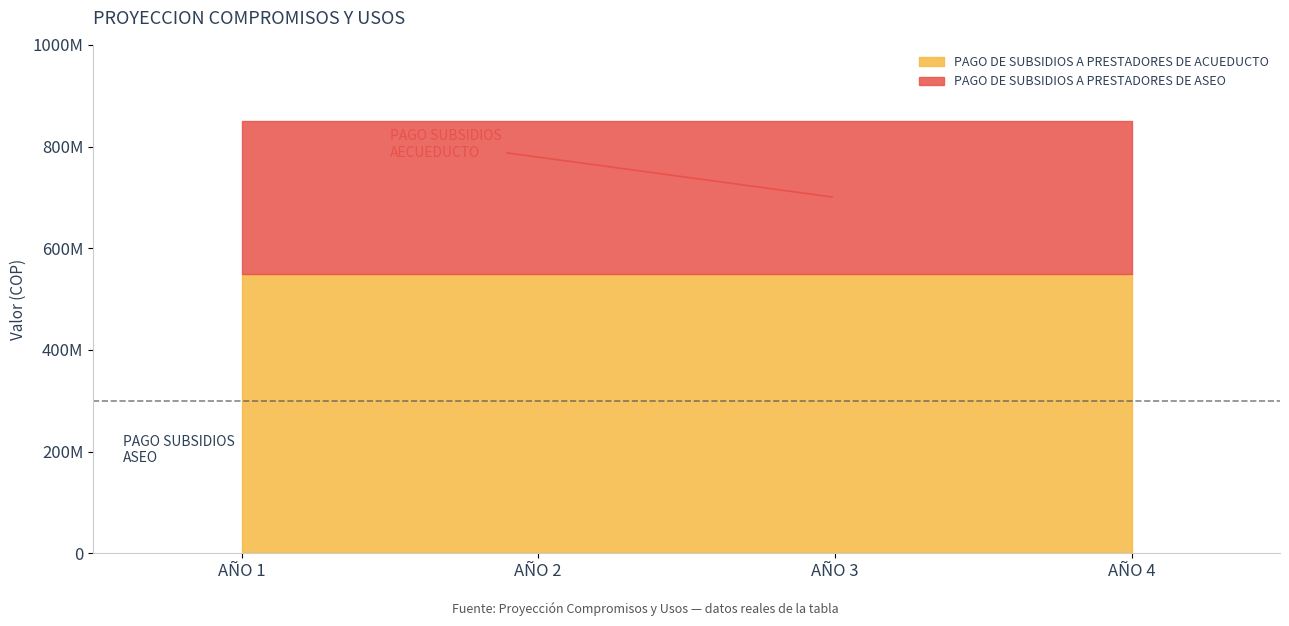

Between AÑO 4 and AÑO 1, which is larger?

AÑO 4